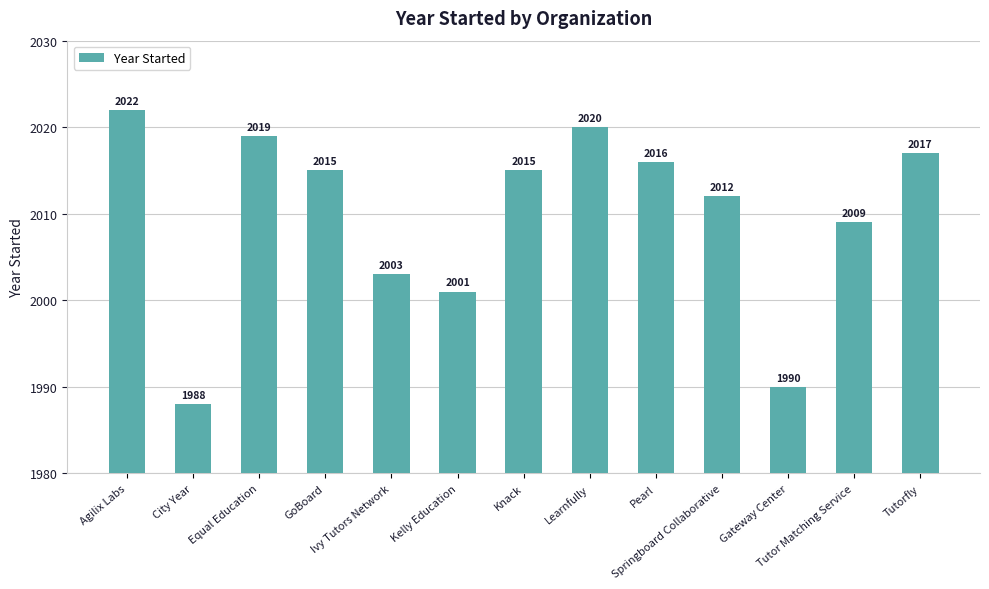

Reading left to right, list all the values displayed in this chart.

2022	1988	2019	2015	2003	2001	2015	2020	2016	2012	1990	2009	2017